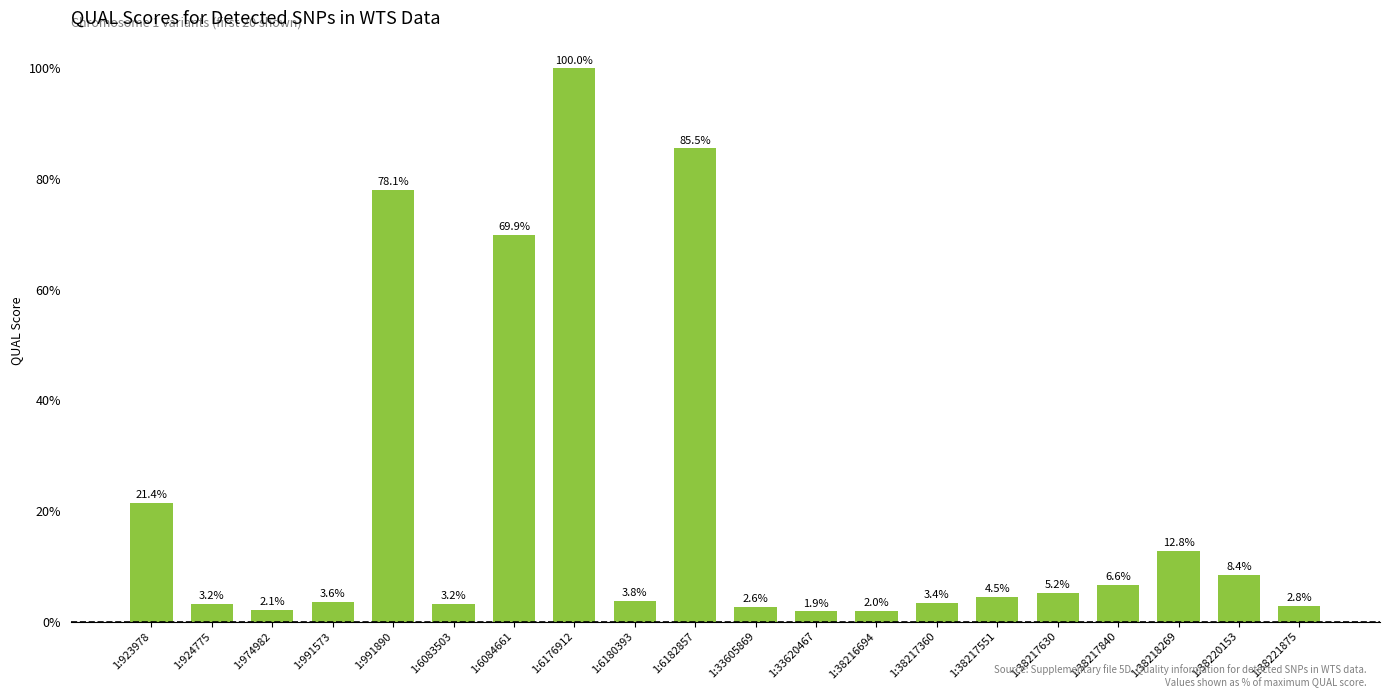

What is the minimum value shown in the chart?

1.9